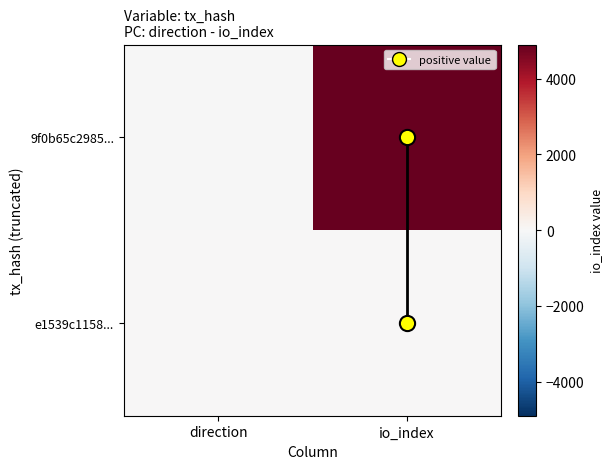

Between direction and io_index, which is larger?

io_index